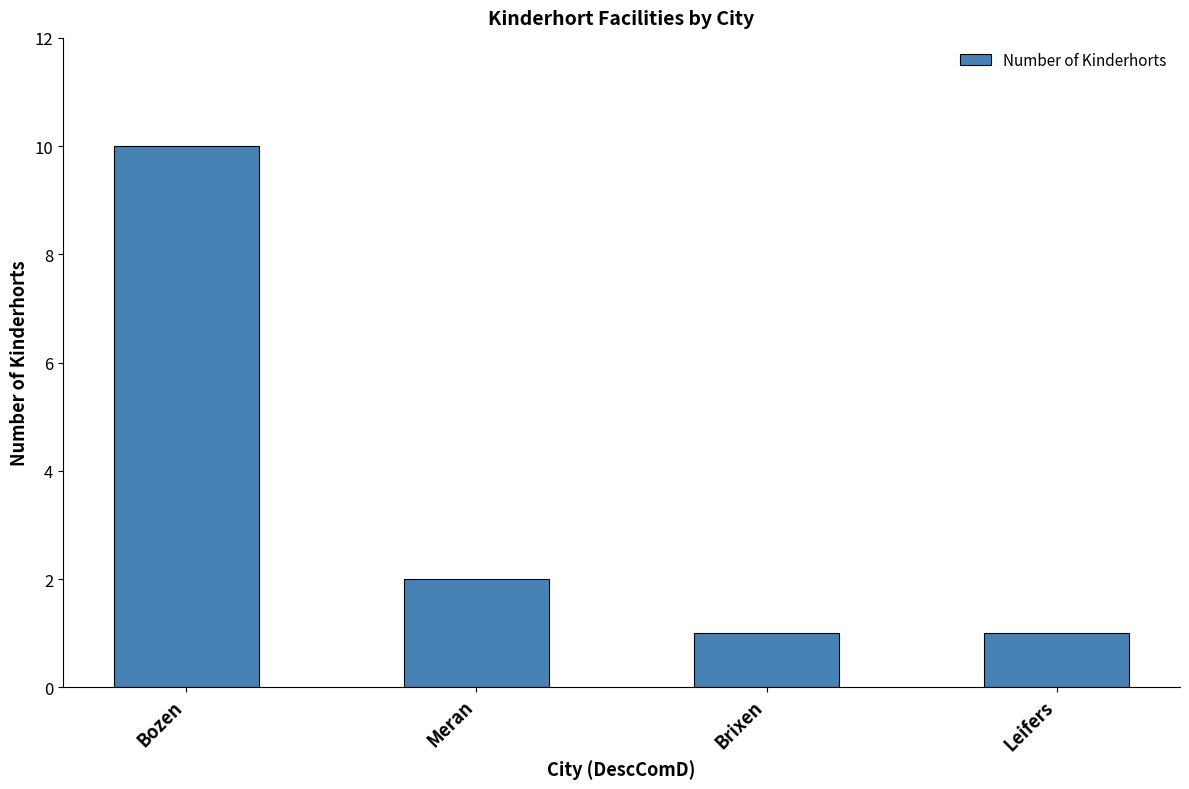

What is the ratio of the value at Leifers to the value at Meran?

0.5